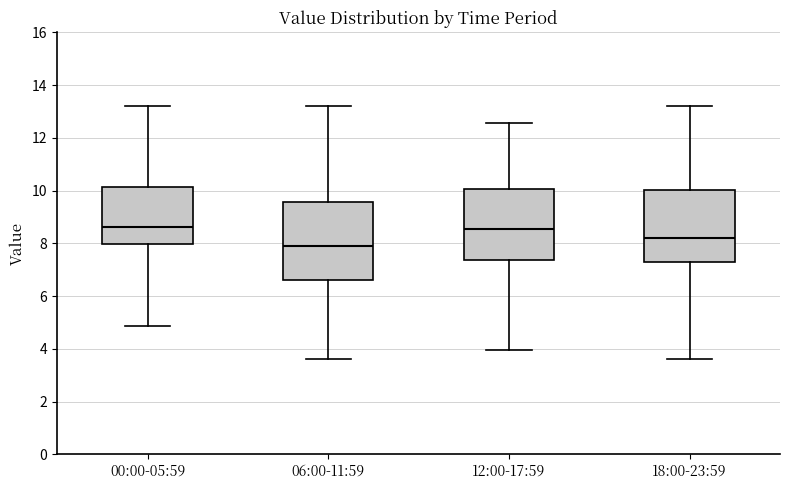

Reading left to right, transcribe this box plot: for each box, give where its median line is, the range the box spans, and where its two whiskers end, as read against the y-axis. The values are not printed on the chart, so give them approximately, as read against the axis.

00:00-05:59: median 8.6, box 8.0 to 10.2, whiskers 4.8 to 13.2
06:00-11:59: median 8.0, box 6.6 to 9.6, whiskers 3.6 to 13.2
12:00-17:59: median 8.6, box 7.4 to 10.0, whiskers 4.0 to 12.6
18:00-23:59: median 8.2, box 7.4 to 10.0, whiskers 3.6 to 13.2